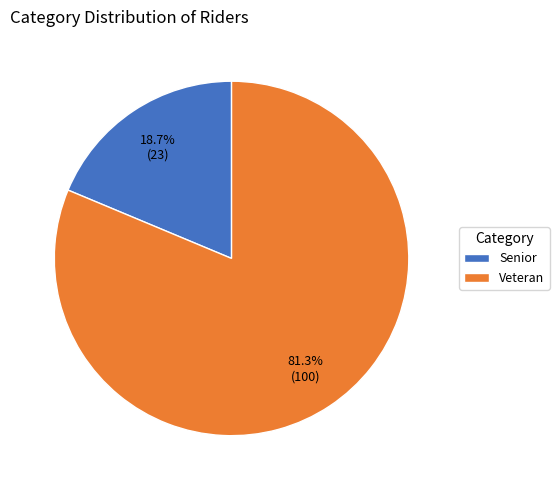

Which category accounts for the majority?

Veteran